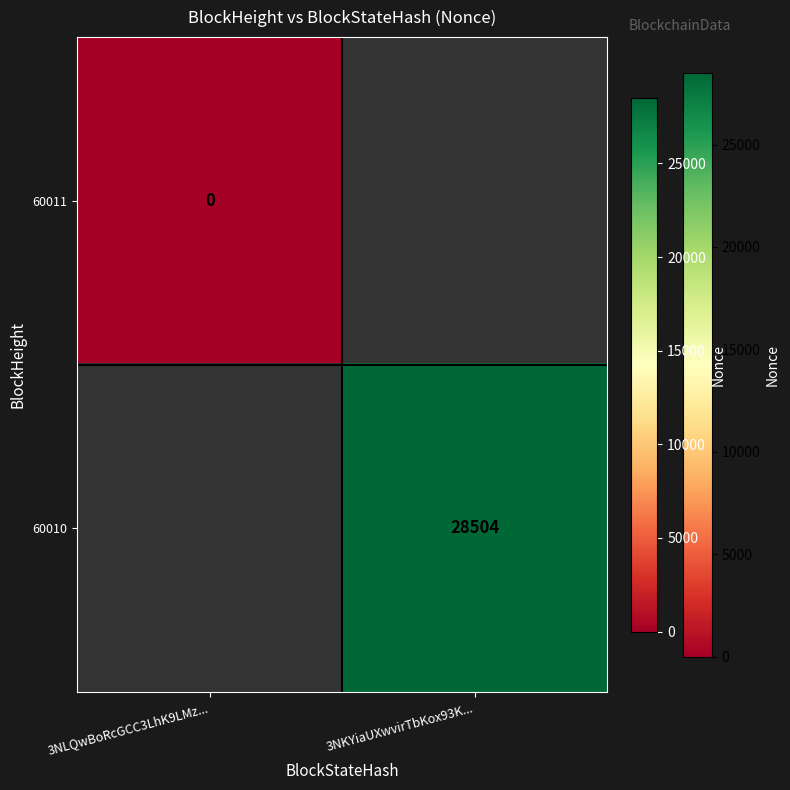

Is it true that 60010 equals 28504 at 3NKYiaUXwvirTbKox93K...?

True